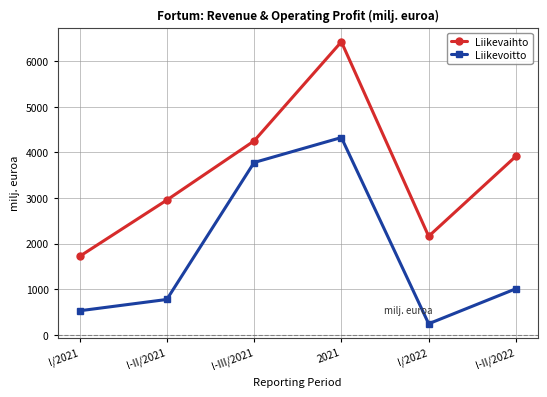

What is the label of the 3rd point from the right?

2021